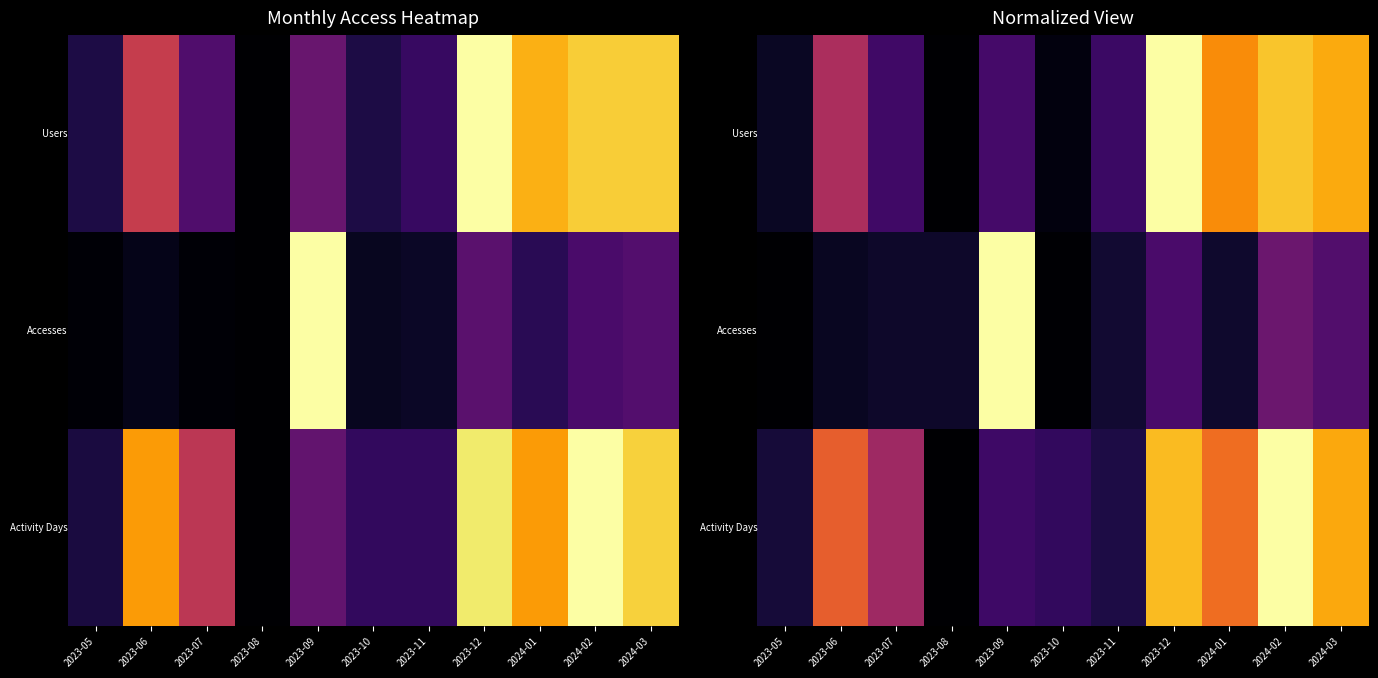

At which category is the sum across all series the highest?

2024-02